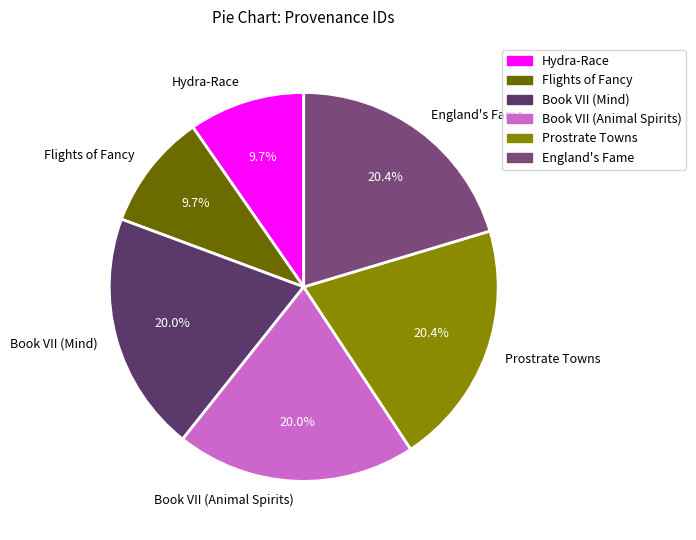

Is it true that Hydra-Race is 3% of the pie?

False